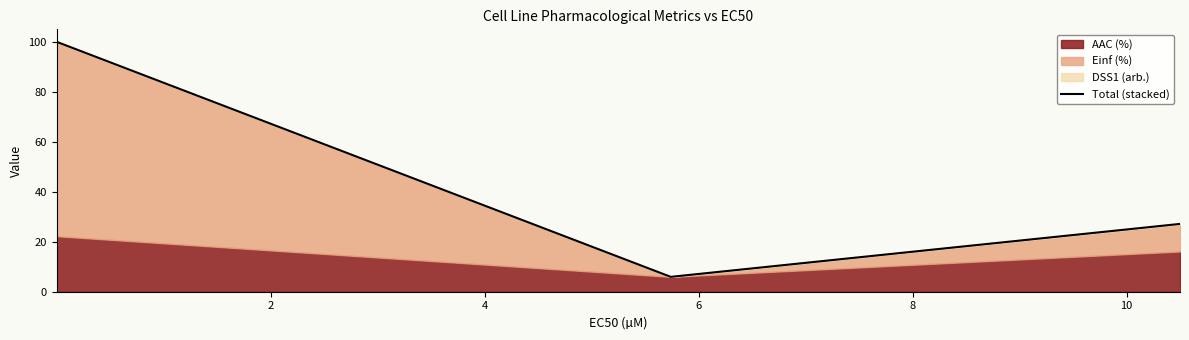

What is the minimum value shown in the chart?

6.0